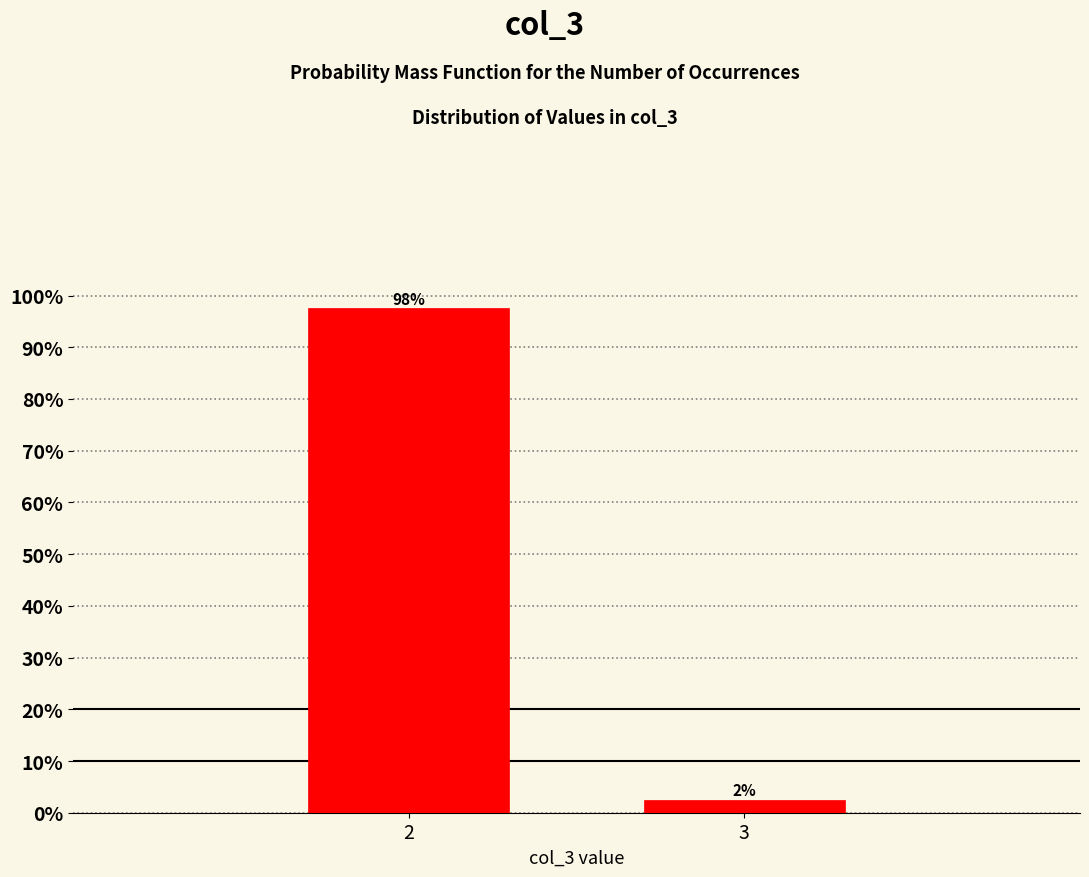

Are the bars horizontal?

No